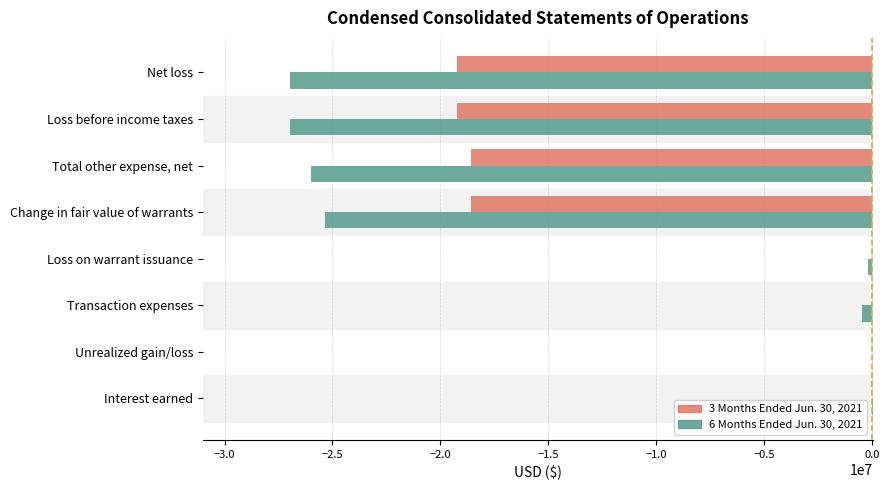

What is the total value across all series at Change in fair value of warrants?

-43967500